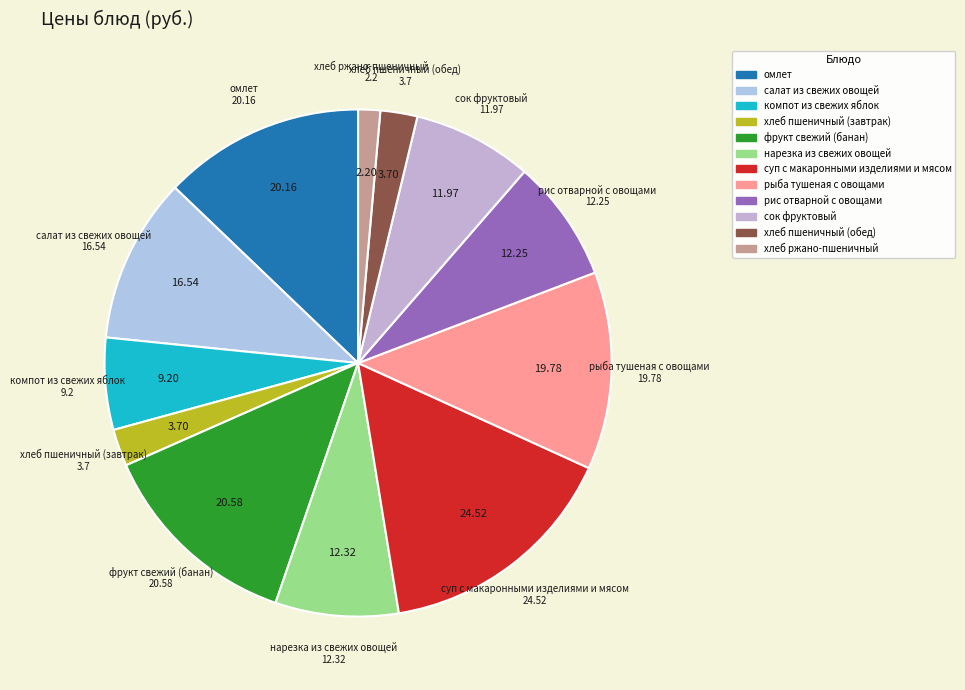

Which has a higher value, рис отварной с овощами or омлет?

омлет